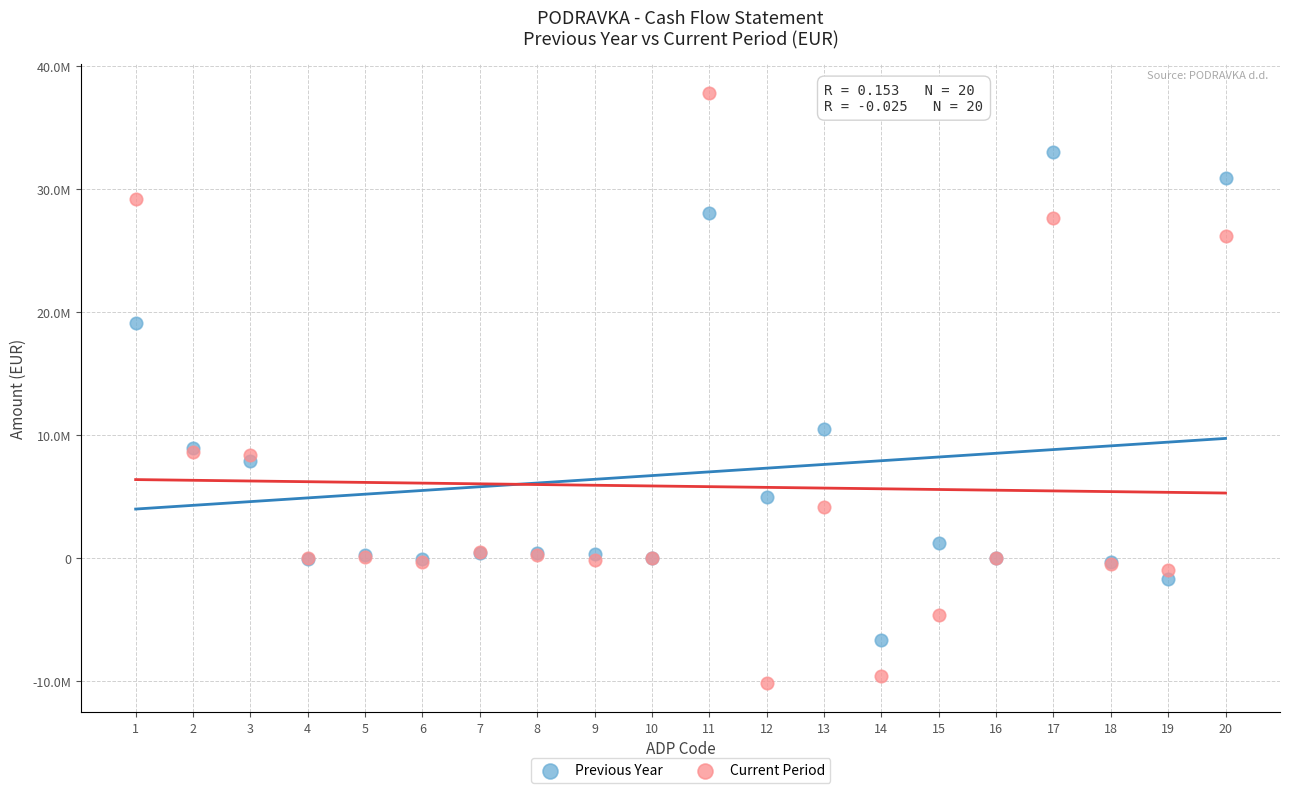

Which series has the largest Y range (max minus min)?

Current Period